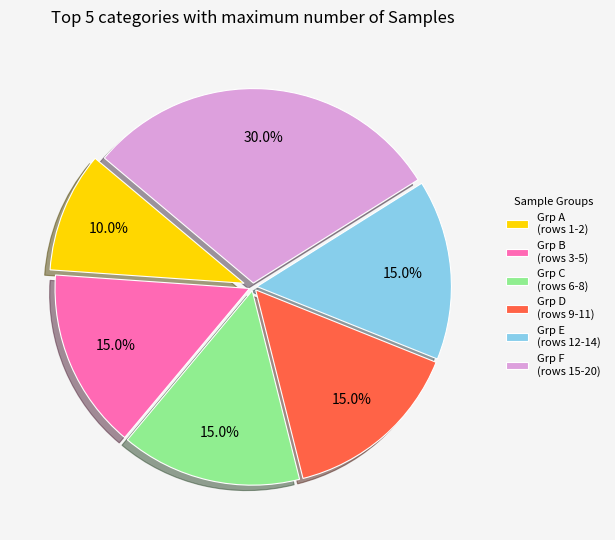

How many segments does this pie chart have?

6